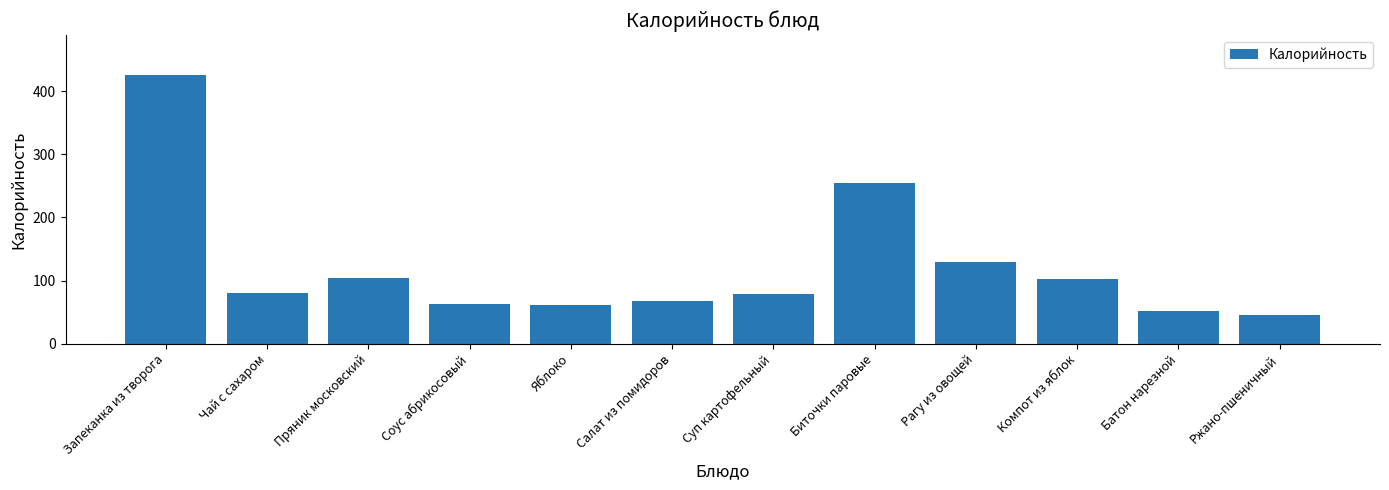

What is the difference between the maximum and minimum values?

379